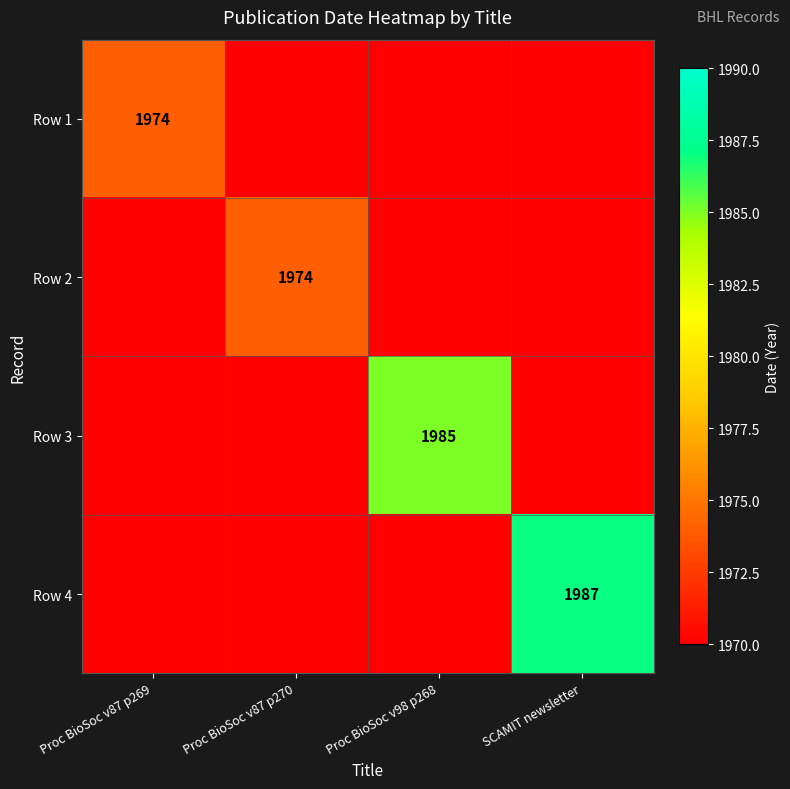

Is the value of Row 4 at SCAMIT newsletter greater than the value of Row 1 at Proc BioSoc v87 p269?

Yes